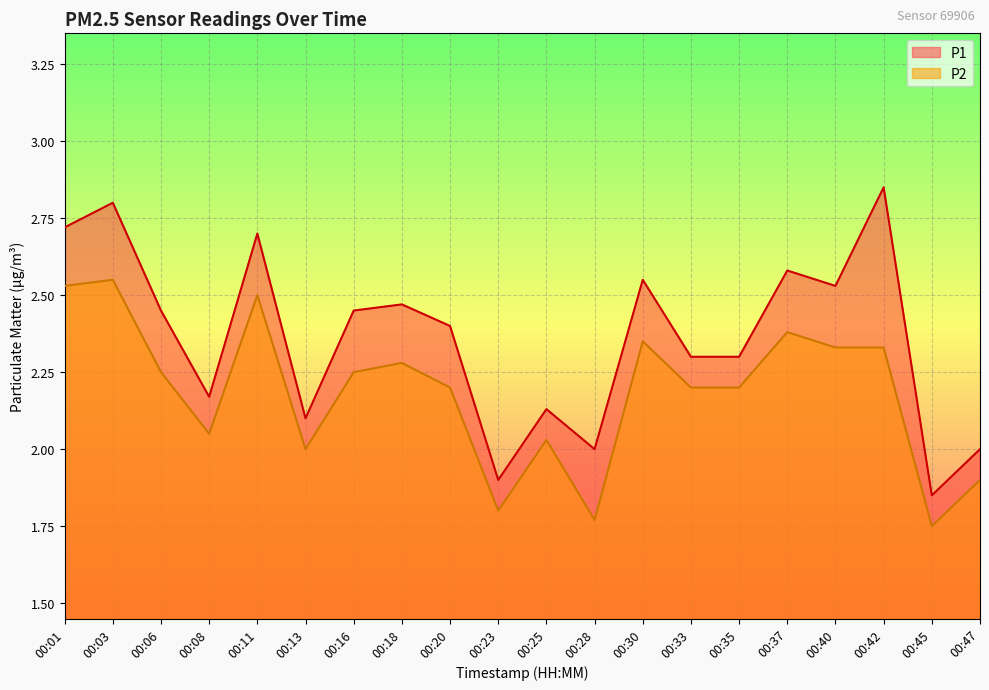

Where is the first local maximum for P2?

00:03